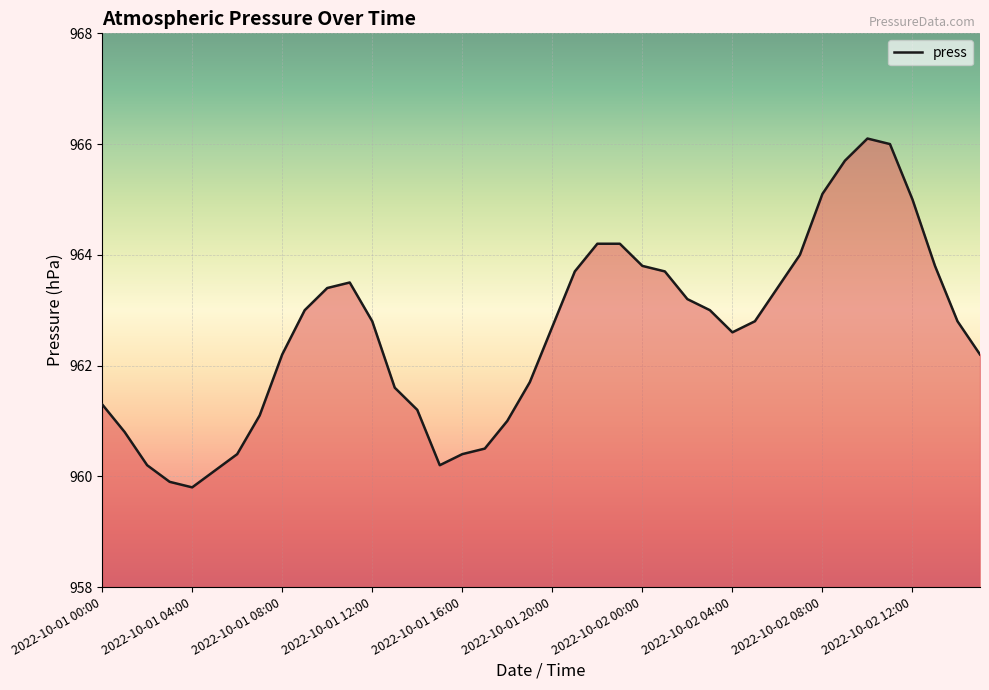

What is the difference between the maximum and minimum values?

6.3